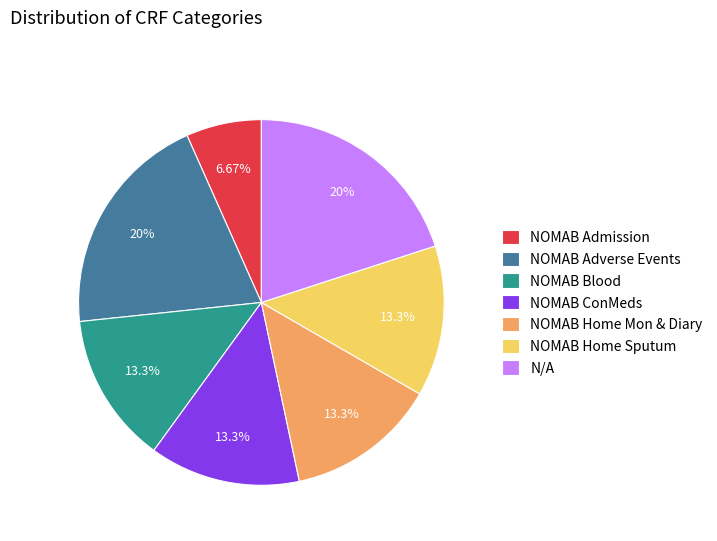

Between NOMAB Home Mon & Diary and NOMAB Adverse Events, which is larger?

NOMAB Adverse Events